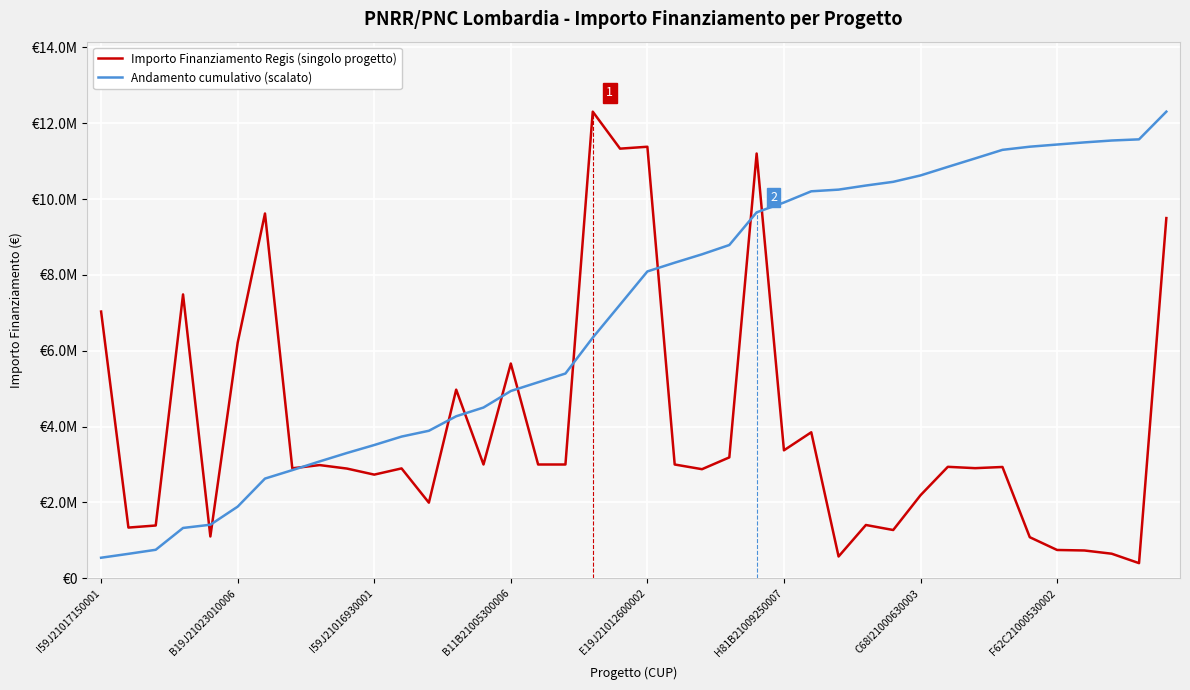

Does the chart have visible grid lines?

Yes